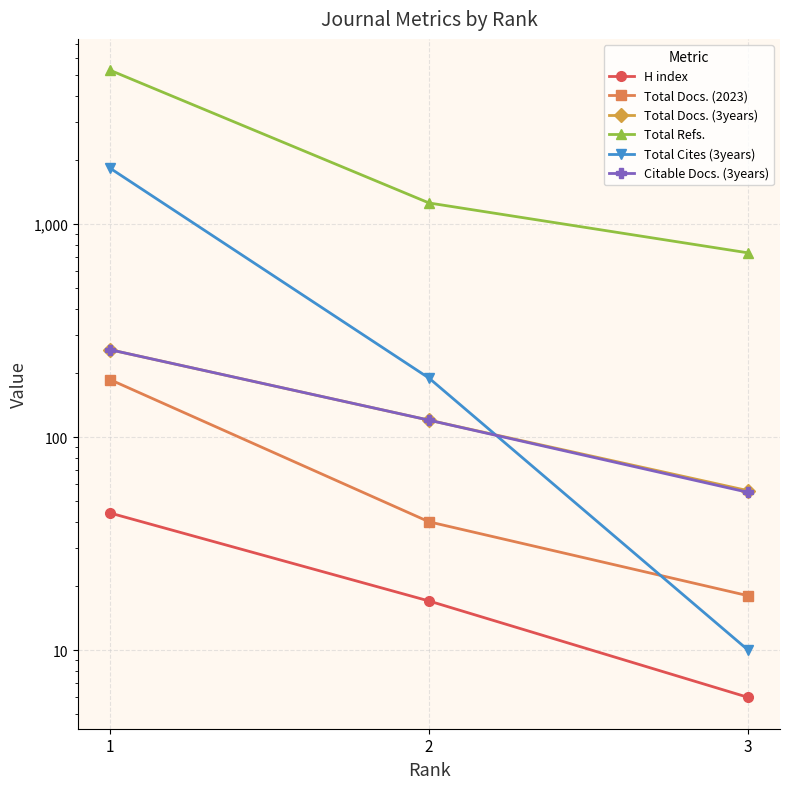

What is the value of the Total Refs. point at the 2nd from the left?

1255